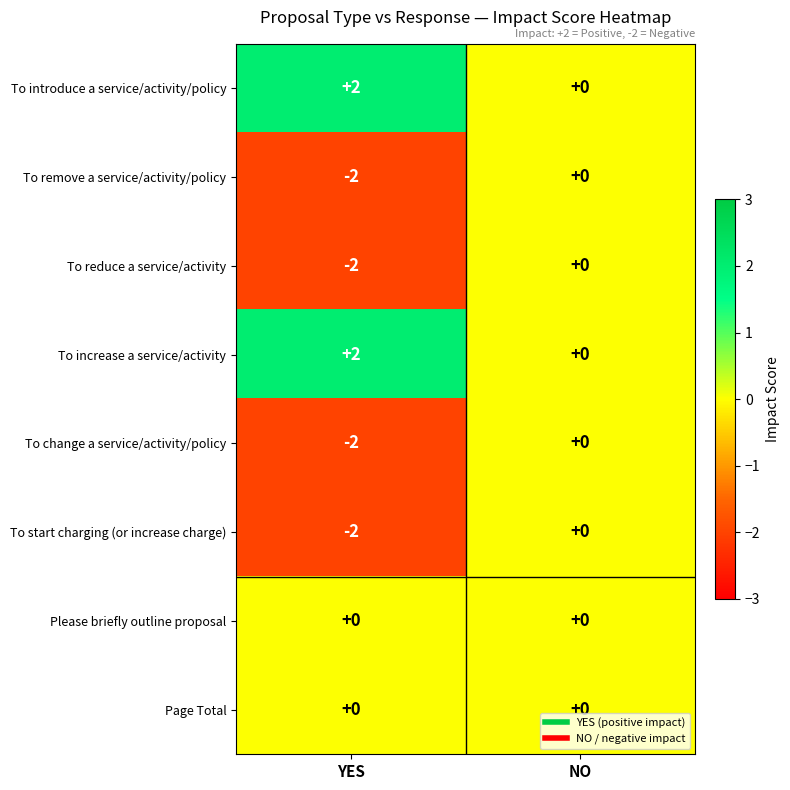

True or false: To remove a service/activity/policy has a value of -2 at YES.

True